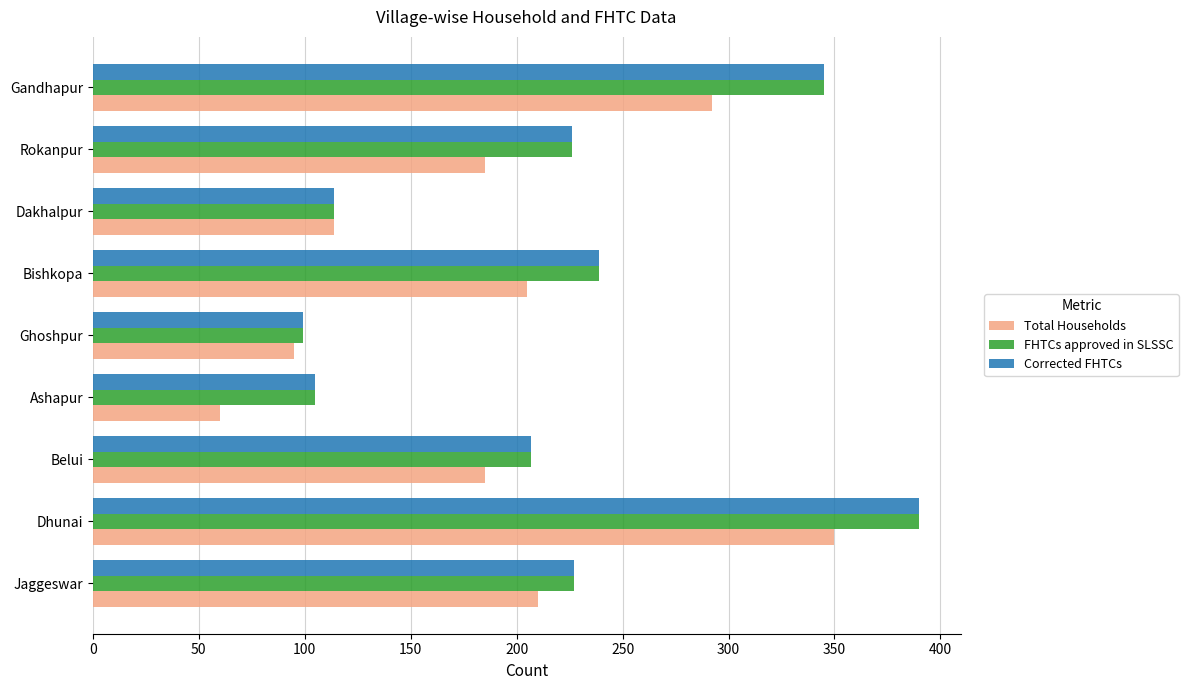

How many data points in FHTCs approved in SLSSC are less than 226?

4